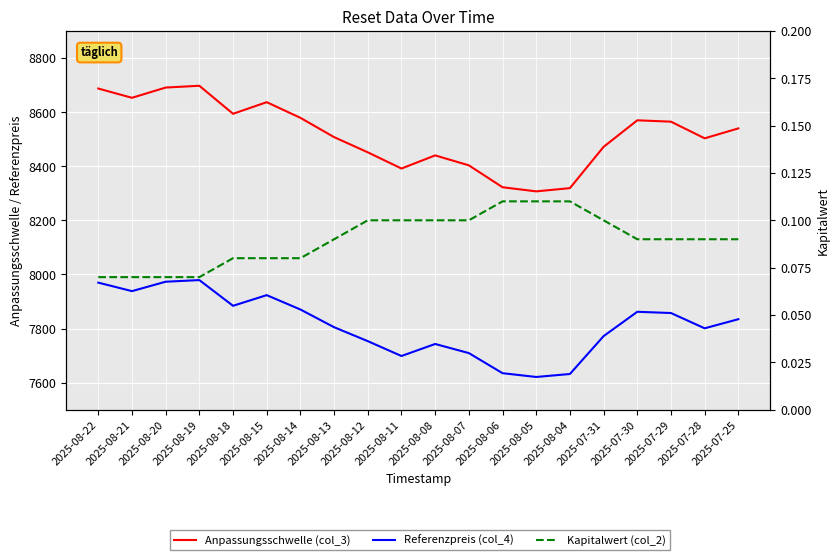

Is it true that Anpassungsschwelle (col_3) equals 2704.5 at 2025-08-20?

False